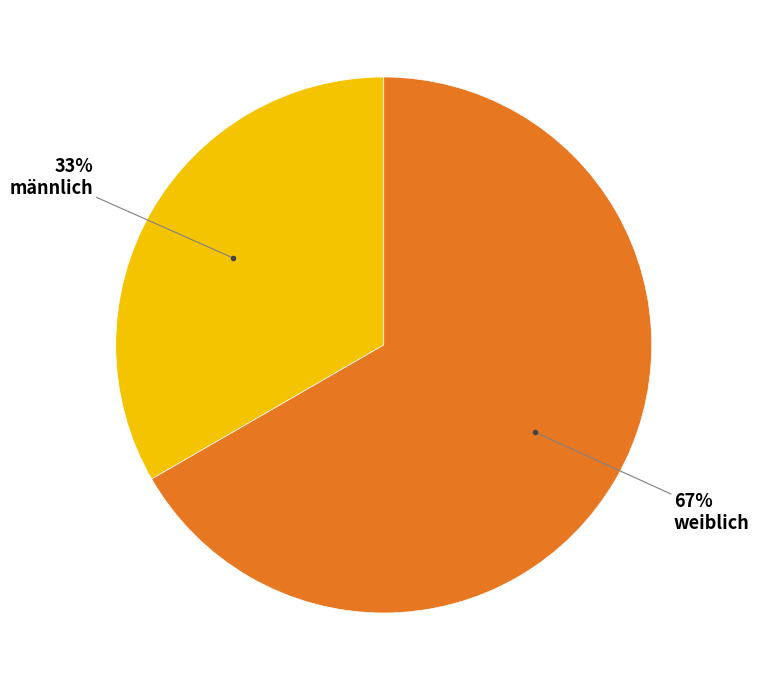

How many slices are in this pie chart?

2